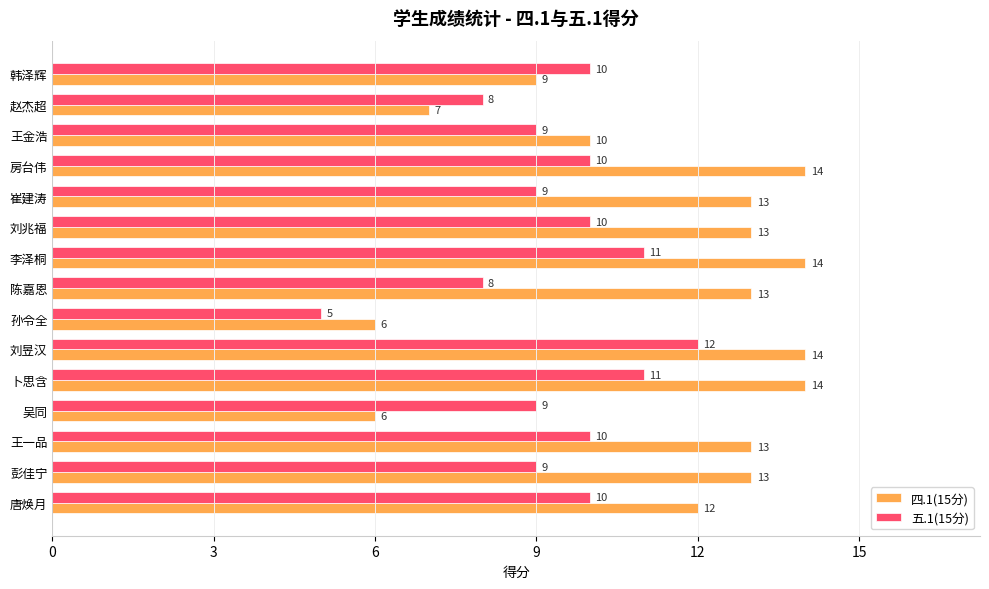

What is the smallest value displayed?

5